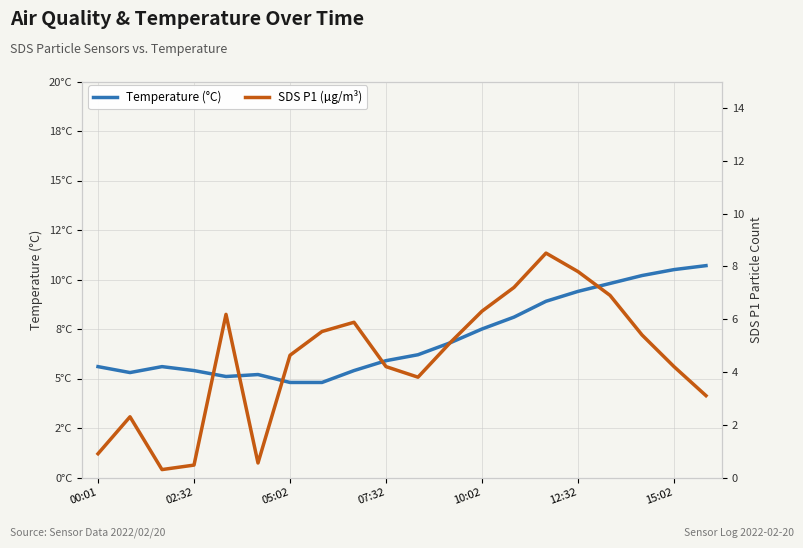

Which label corresponds to the smallest value in the chart?

05:02